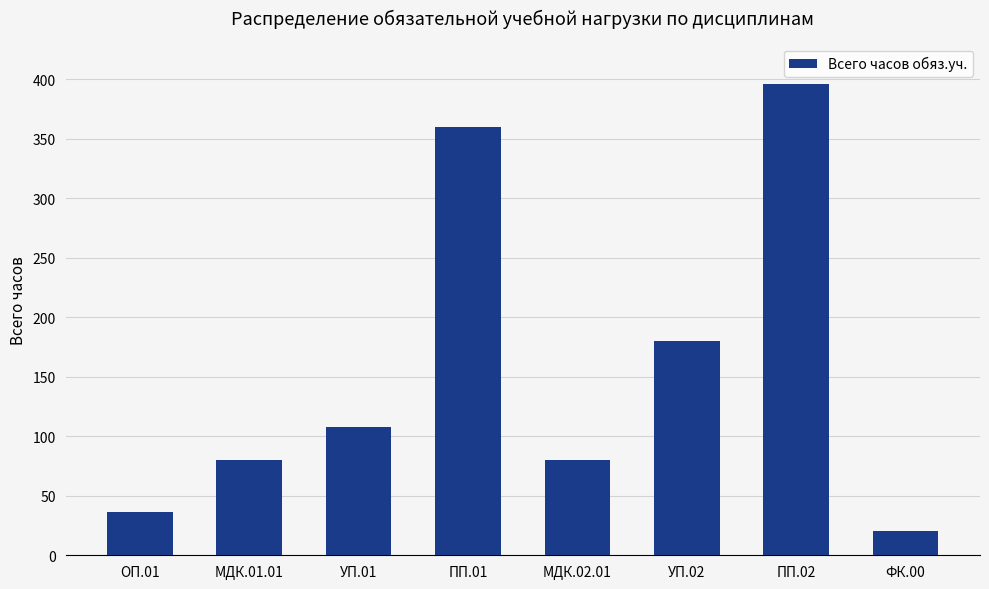

Between УП.01 and ПП.01, which is larger?

ПП.01